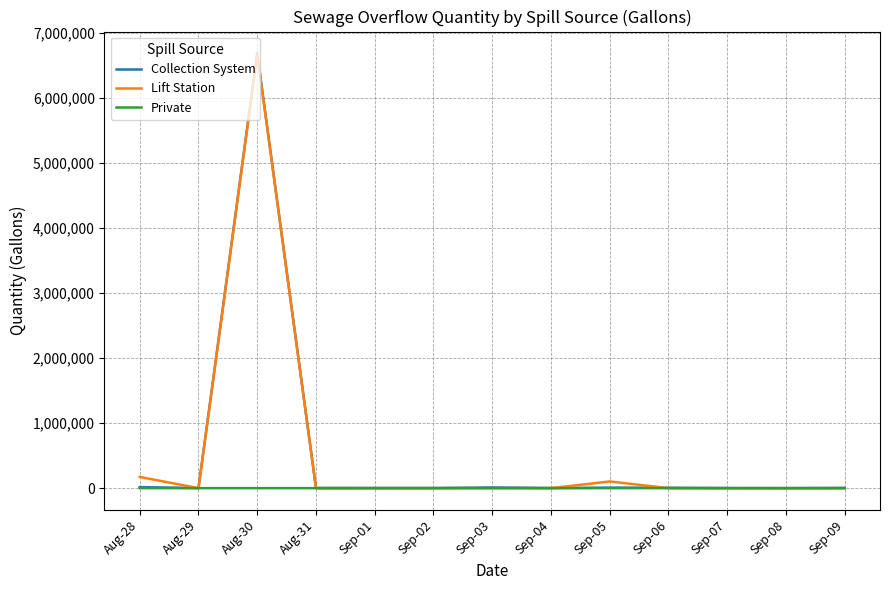

What is the difference between the second highest and second lowest values in the Collection System series?

15212